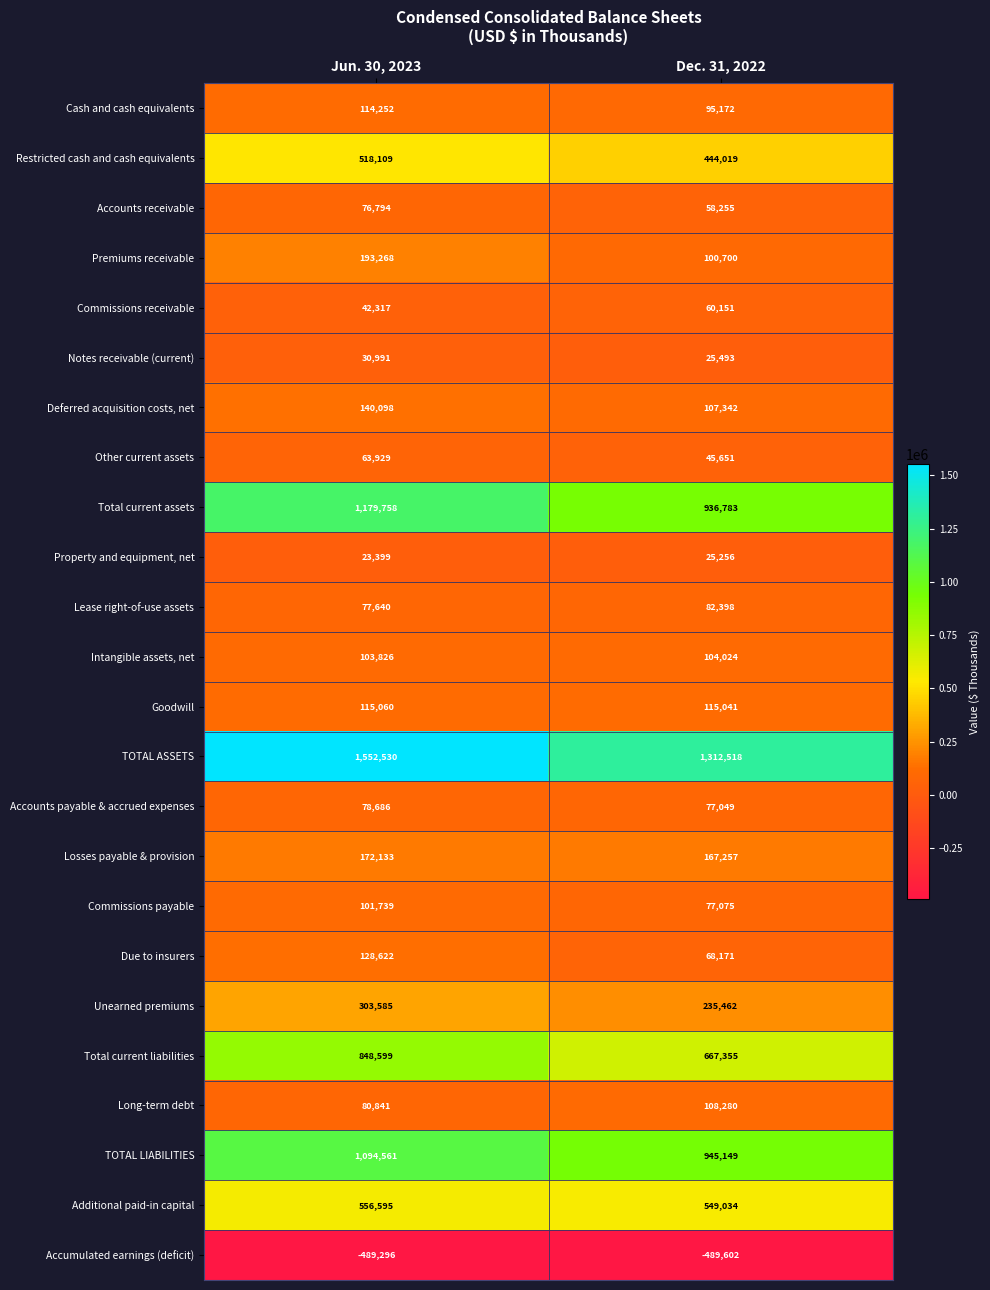

How many data points does each series have?

2